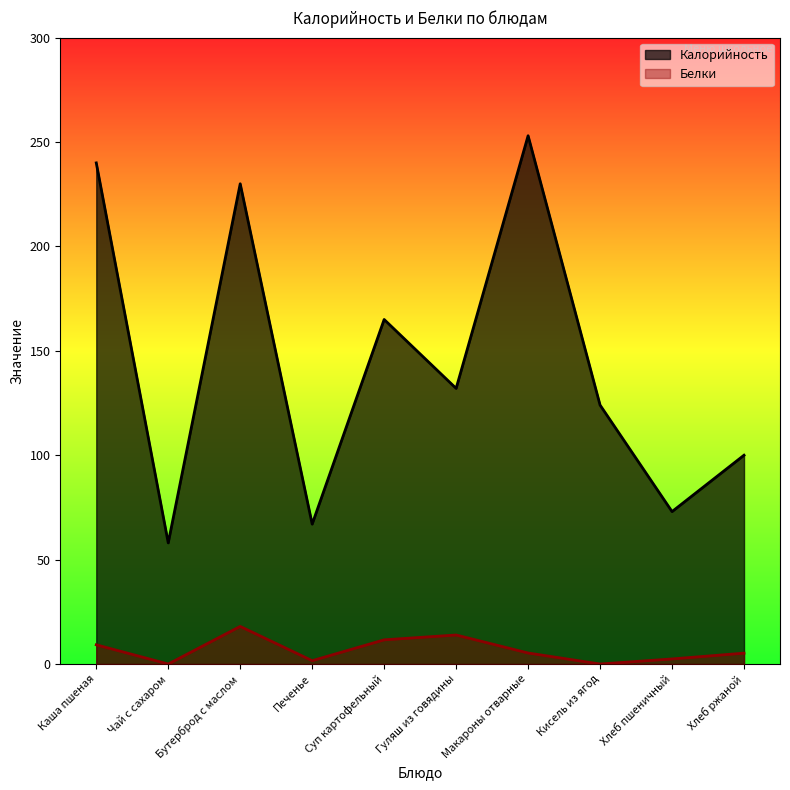

Rank the series by their average value, from highest to lowest.

Калорийность, Белки